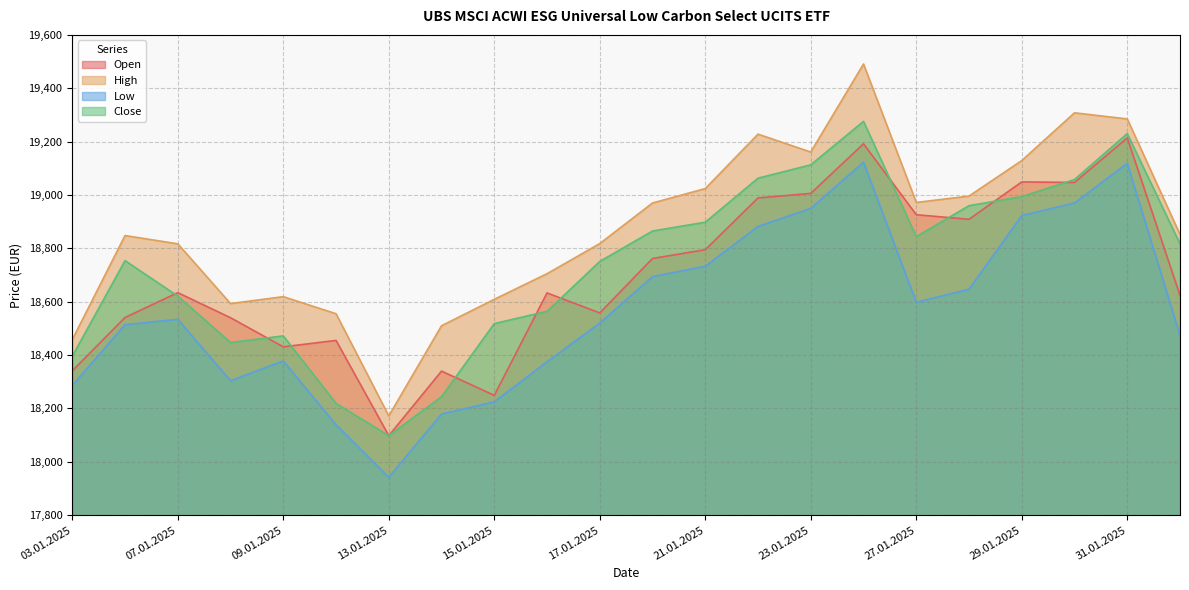

Reading left to right, list all the values displayed in this chart.

Open: 18341	18541	18634	18540	18431	18455	18098	18340	18249	18633	18558	18762	18795	18989	19006	19192	18926	18909	19049	19047	19214	18624
High: 18458	18848	18817	18593	18619	18555	18172	18510	18609	18705	18818	18970	19024	19228	19161	19491	18972	18996	19129	19308	19285	18852
Low: 18286	18514	18534	18304	18378	18139	17942	18179	18225	18375	18520	18694	18733	18882	18950	19123	18598	18647	18923	18970	19119	18474
Close: 18396	18754	18621	18447	18472	18219	18098	18244	18518	18564	18751	18865	18898	19063	19113	19276	18844	18960	18994	19058	19230	18817